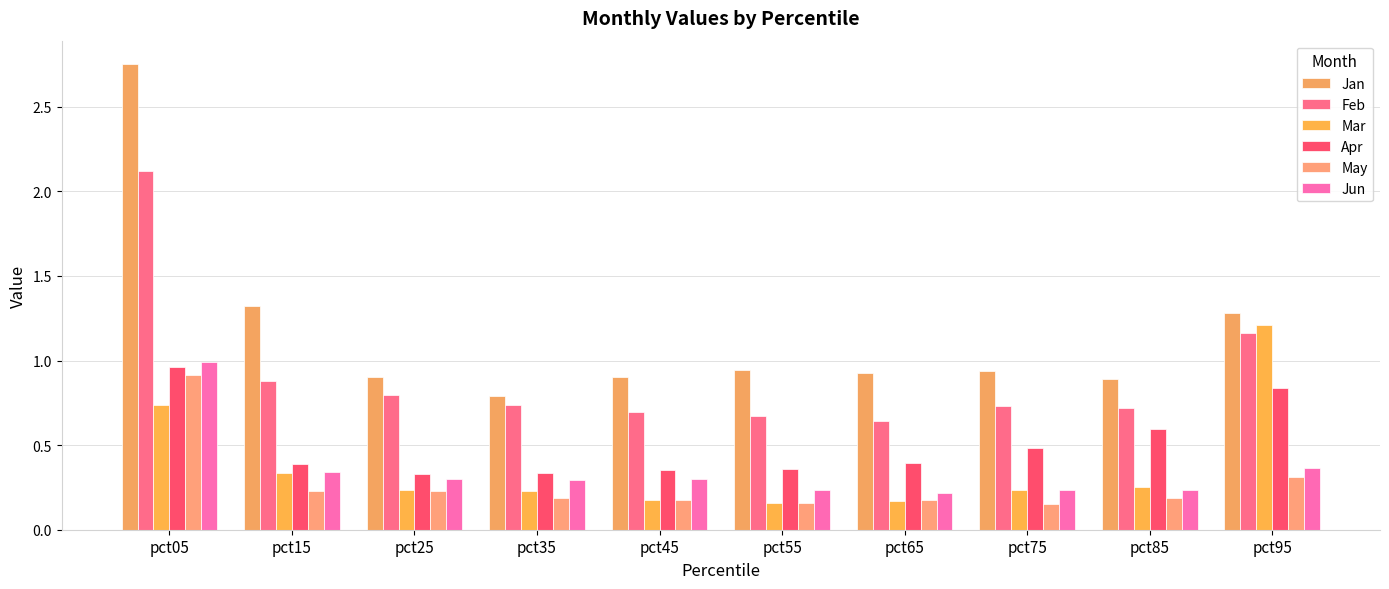

Between pct15 and pct45, which series saw the biggest shift?

Jan